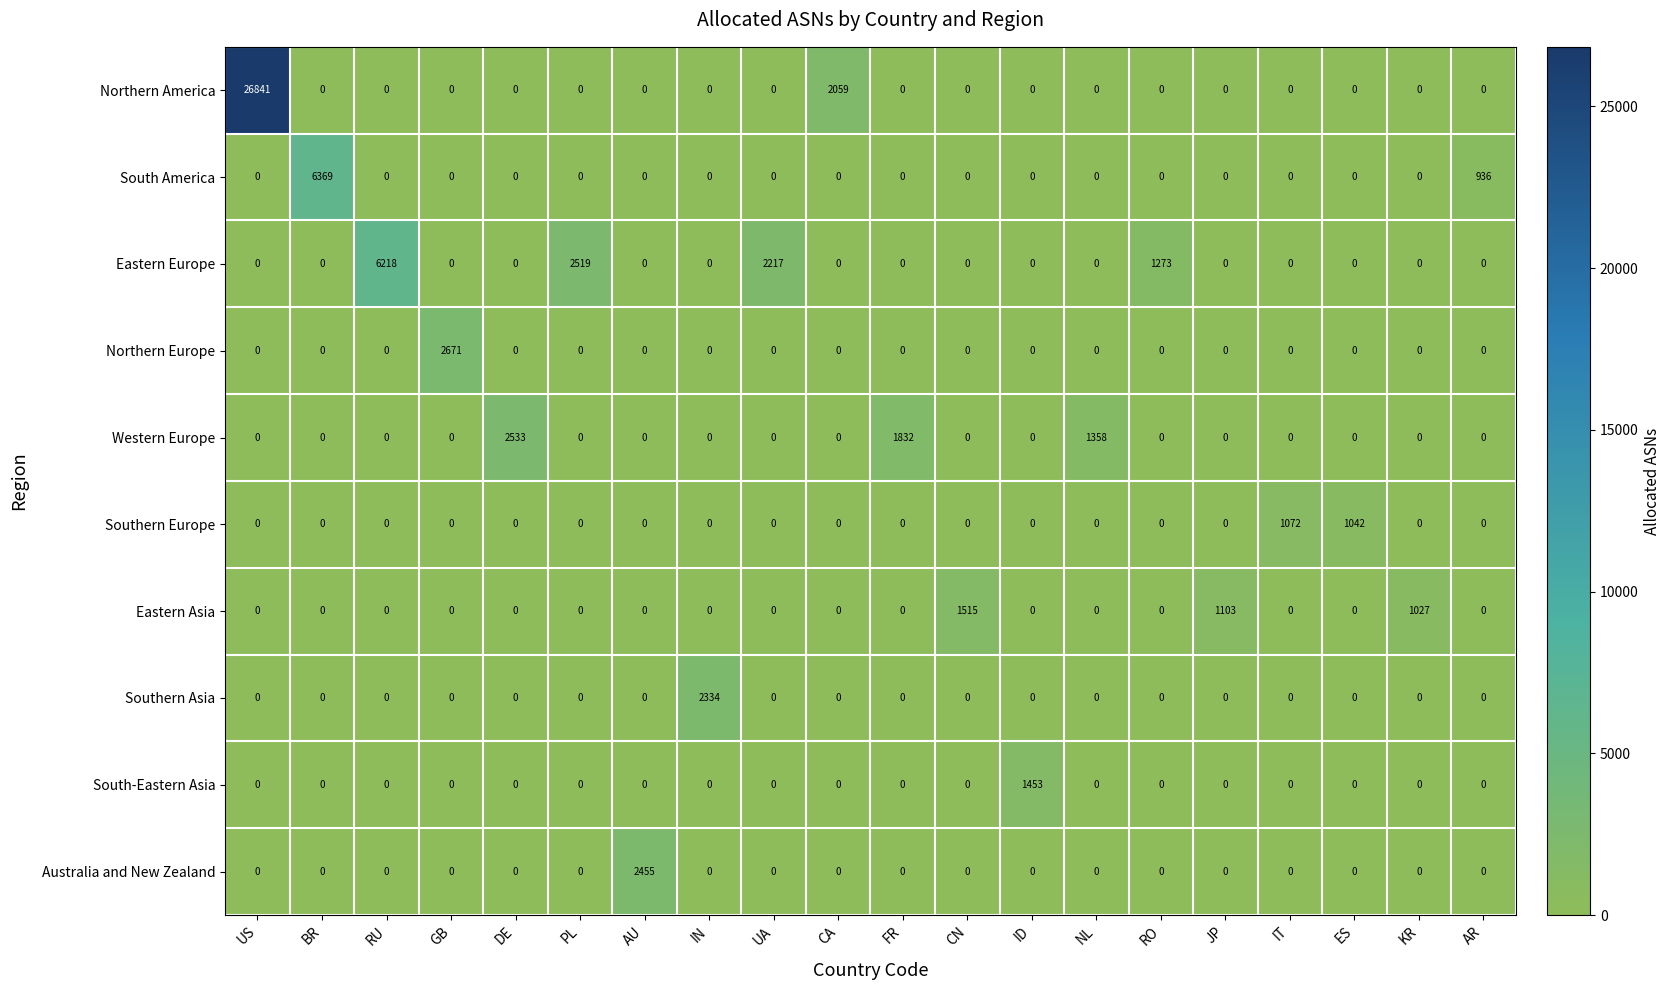

How many categories are shown in the chart?

20